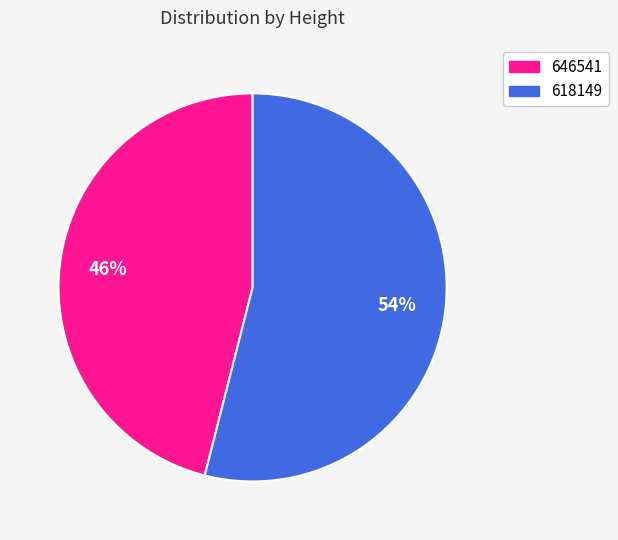

Which has a higher value, 646541 or 618149?

618149